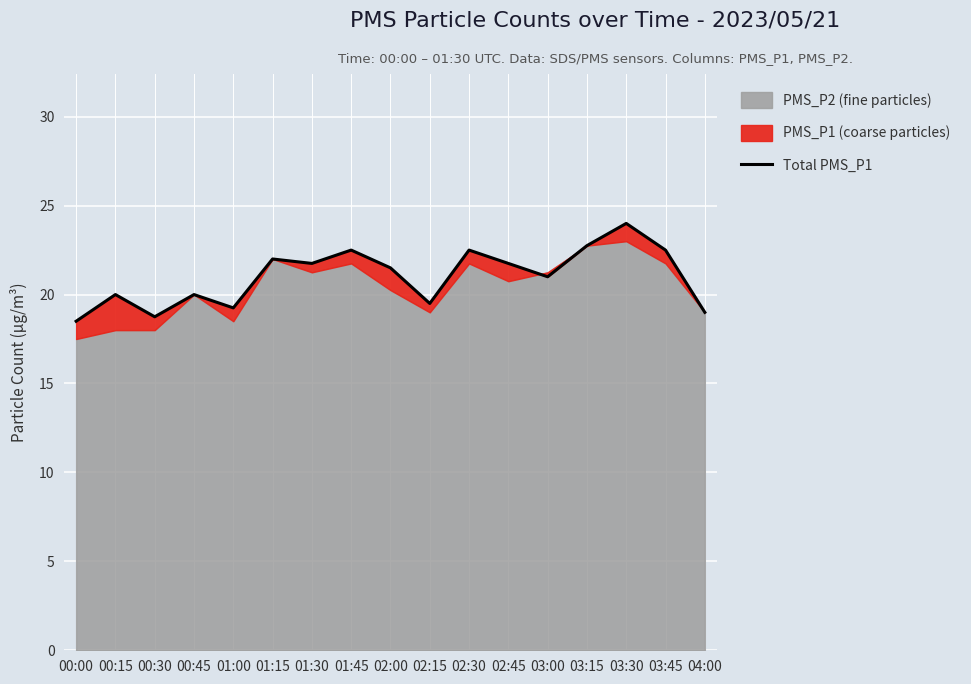

Between 01:30 and 03:30, which is larger?

03:30